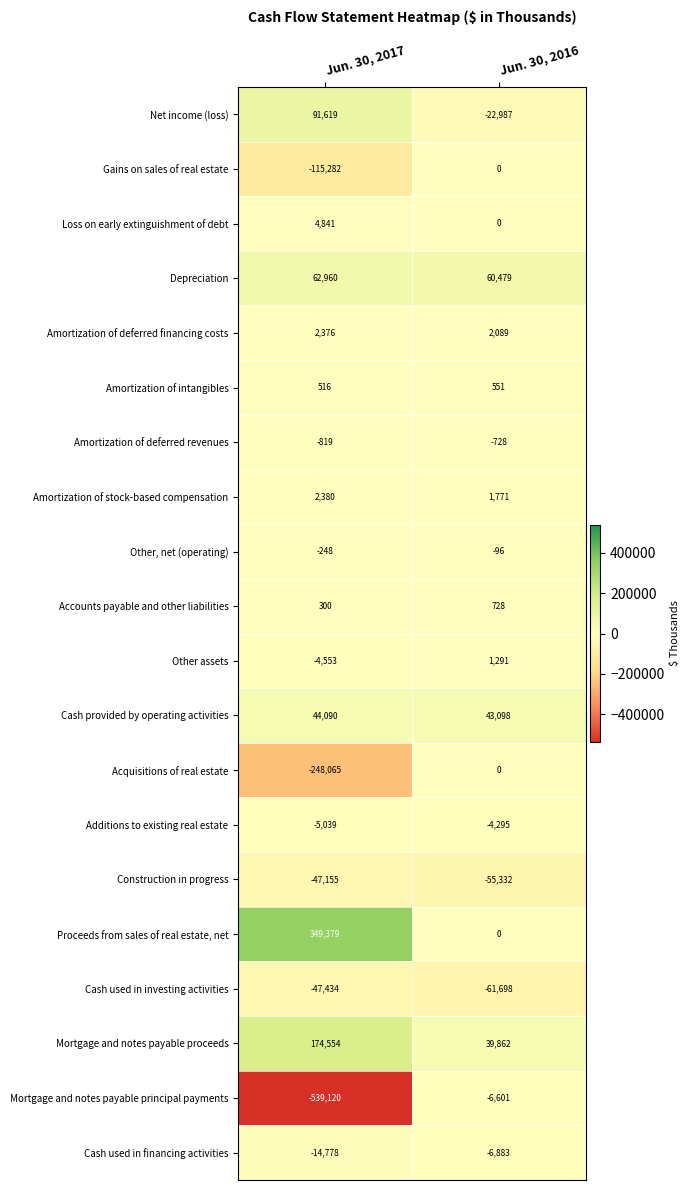

What value does the Other assets series have at Jun. 30, 2017, to the nearest 10?

-4550